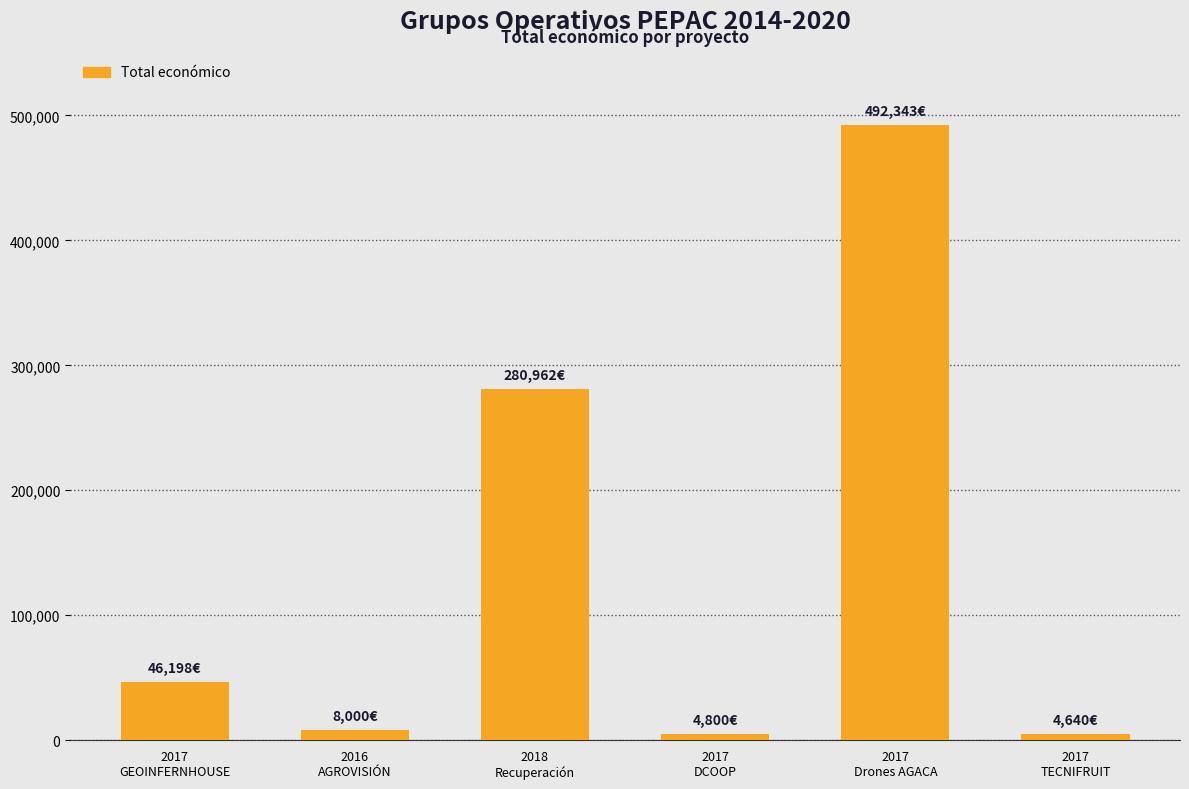

True or false: the data shows 4640 at 2017
TECNIFRUIT.

True